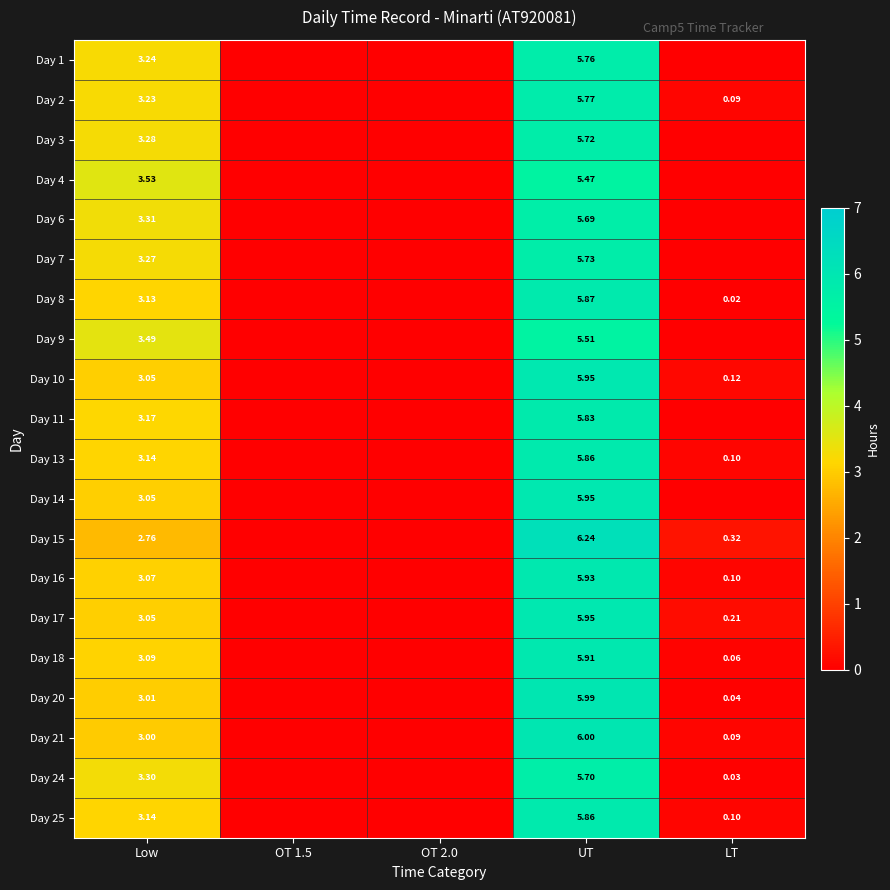

Which series has the largest total across all categories?

Day 15